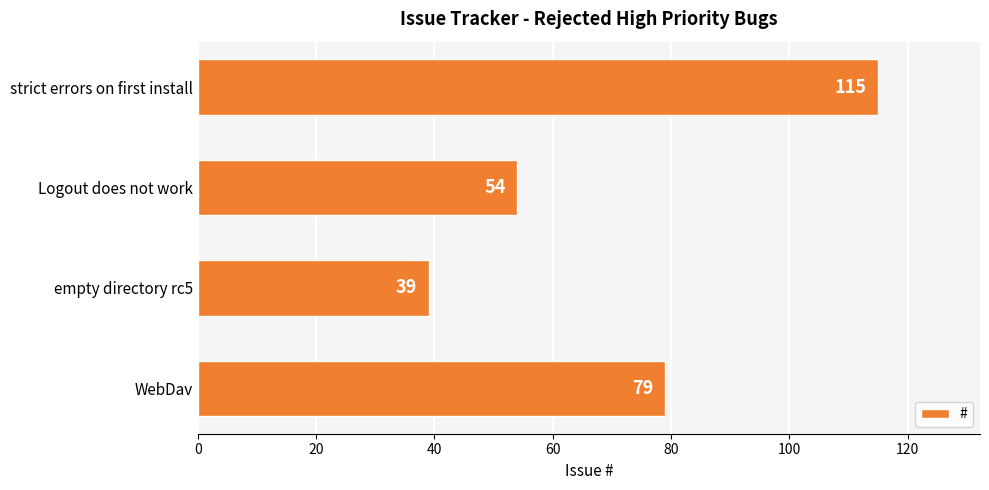

The value at strict errors on first install is 44. True or false?

False